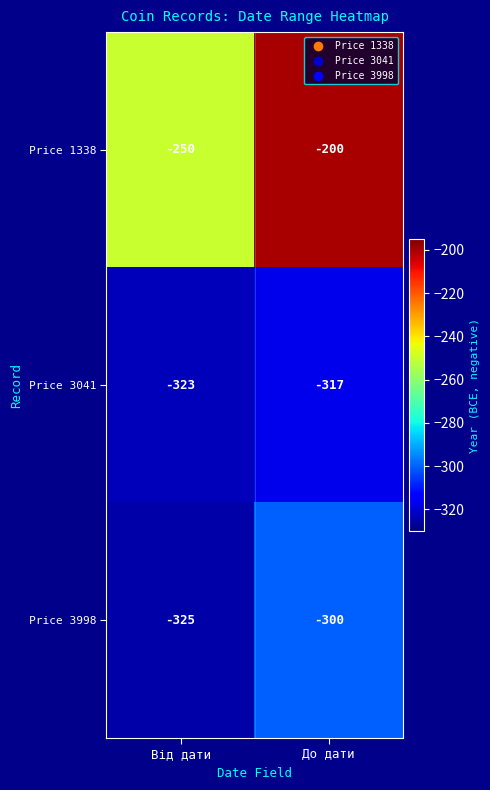

At which label is Price 3998 closest to -312?

До дати